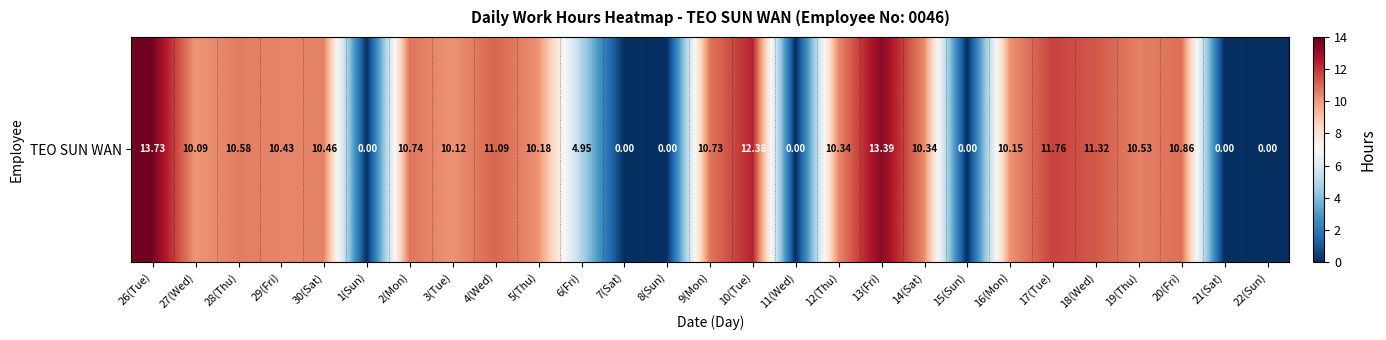

How many values are above zero?

20